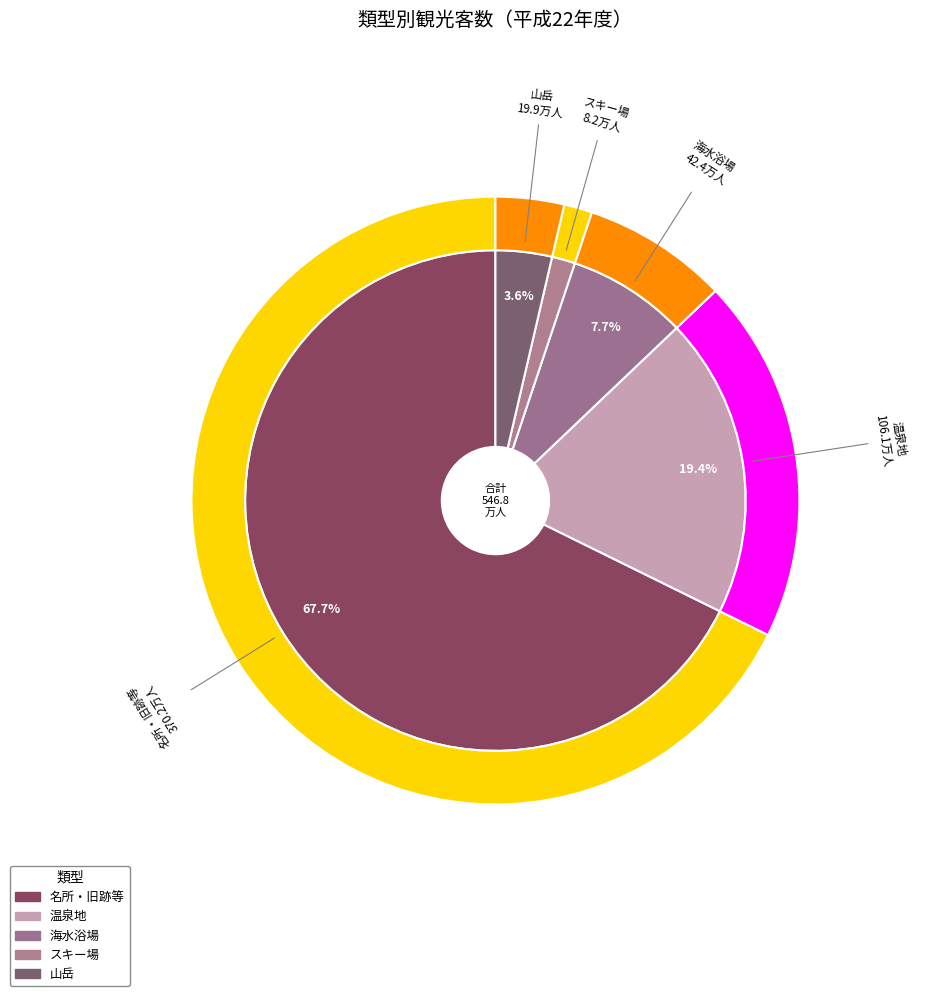

To the nearest percent, what is the difference between the largest and smallest slice percentages?

66%